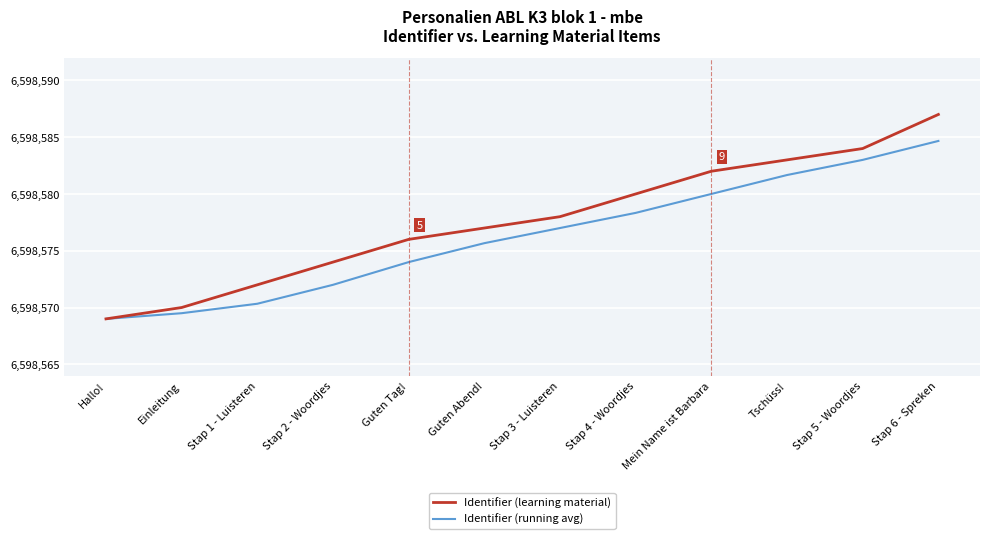

Reading left to right, list all the values displayed in this chart.

Identifier (learning material): 6598569.0	6598570.0	6598572.0	6598574.0	6598576.0	6598577.0	6598578.0	6598580.0	6598582.0	6598583.0	6598584.0	6598587.0
Identifier (running avg): 6598569.0	6598569.5	6598570.3	6598572.0	6598574.0	6598575.7	6598577.0	6598578.3	6598580.0	6598581.7	6598583.0	6598584.7